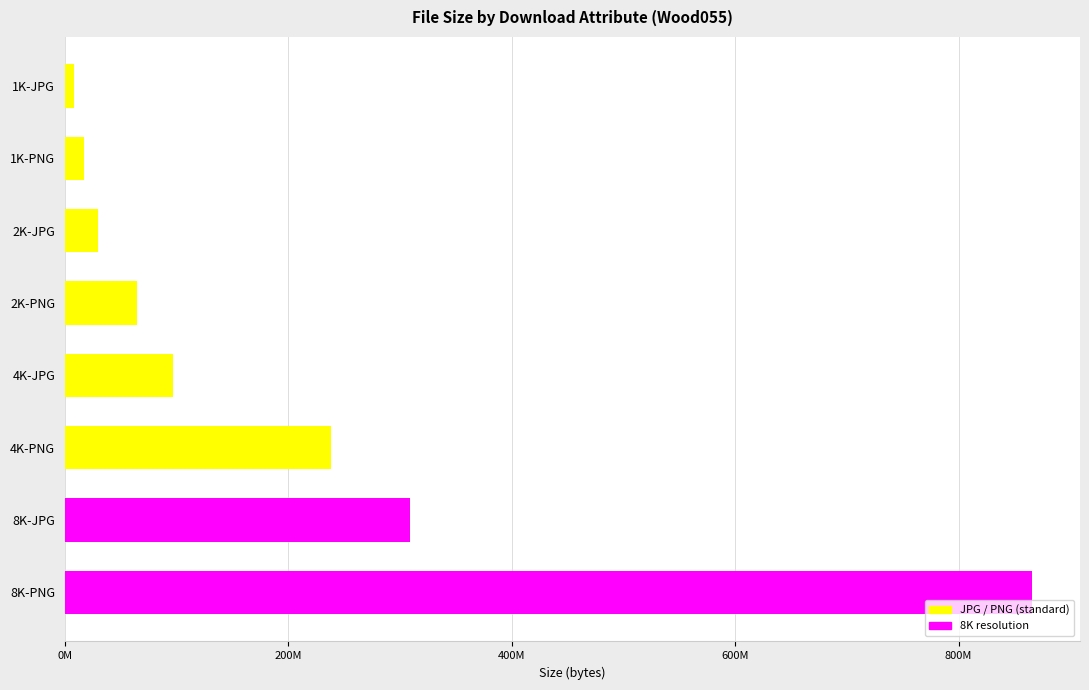

Are the bars horizontal?

Yes